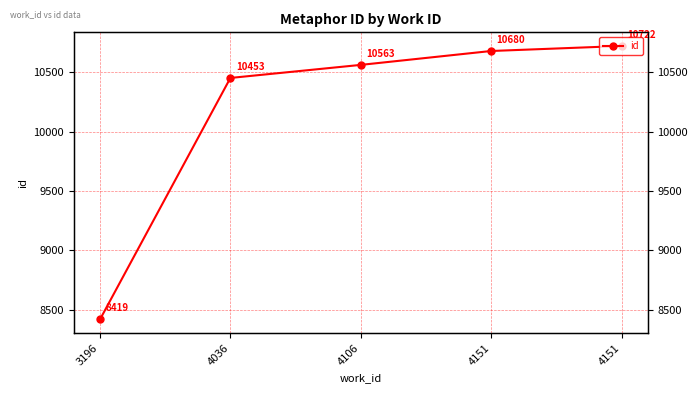

At which category does the chart reach its minimum across all series?

3196